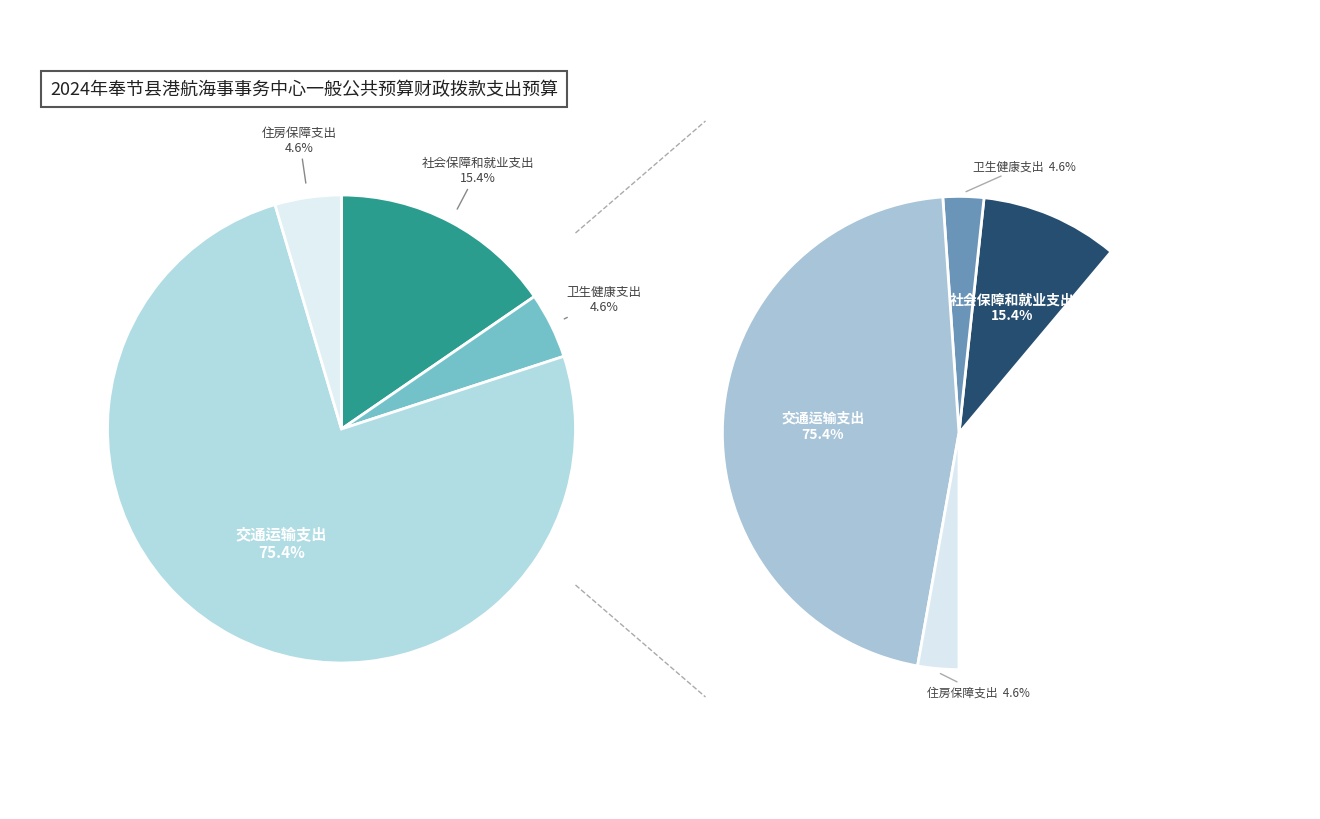

Which has a higher value, 卫生健康支出 or 交通运输支出?

交通运输支出